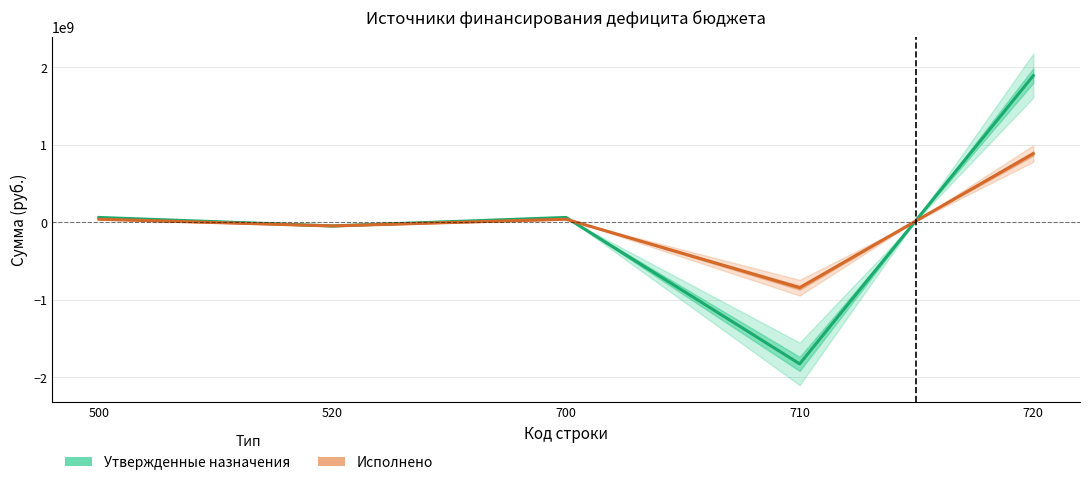

How many series are shown in this chart?

2